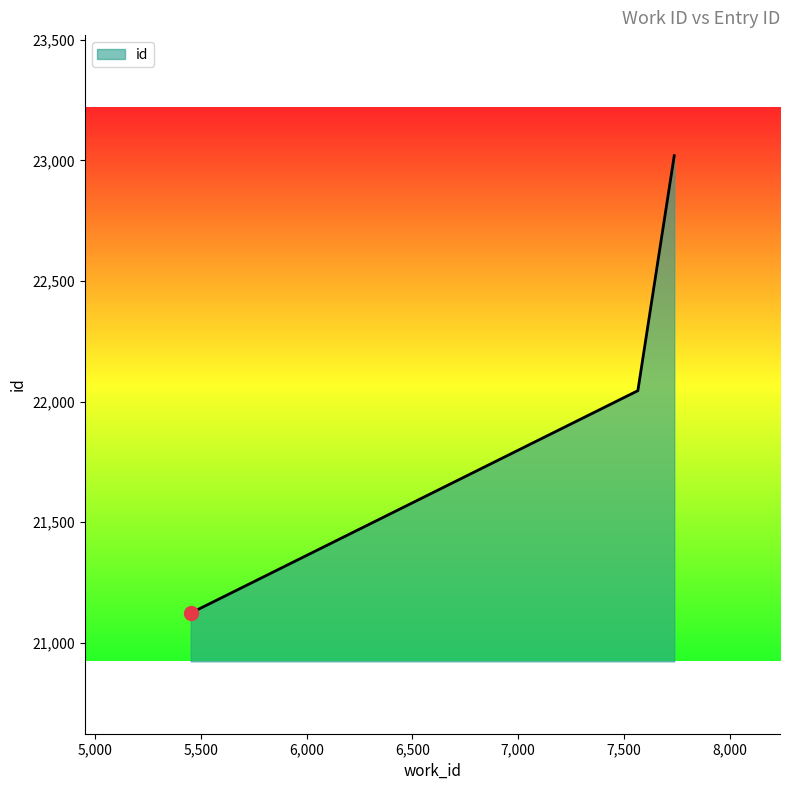

Reading left to right, what are all the values shown in this chart?

21123	22045	23019